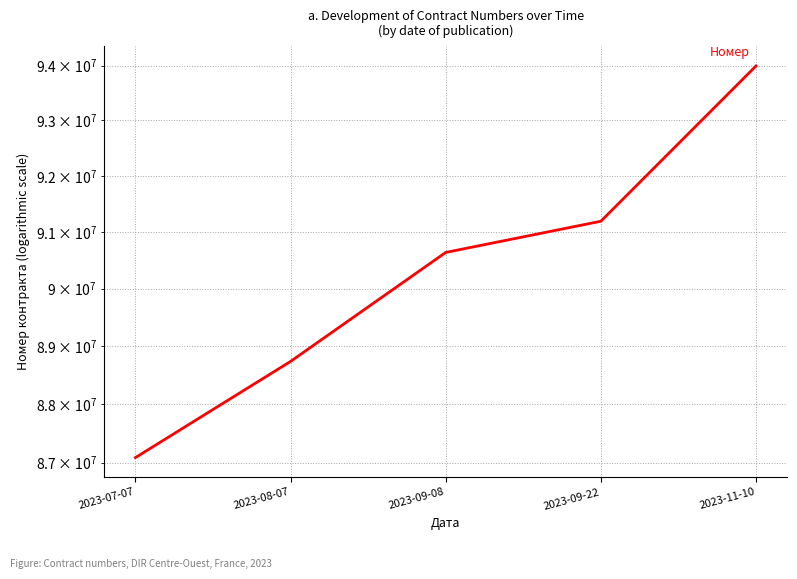

Which has a higher value, 2023-09-22 or 2023-08-07?

2023-09-22